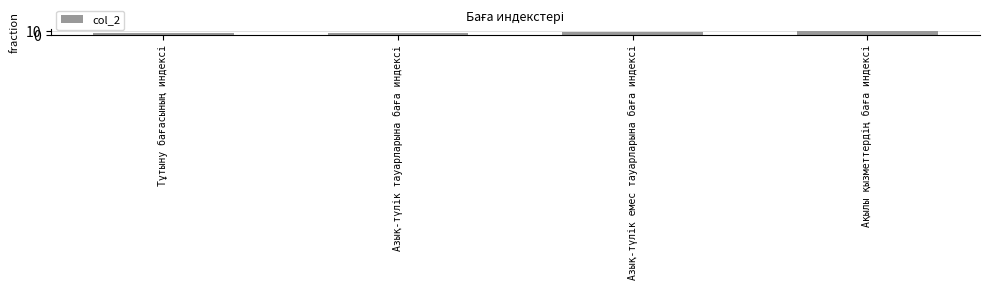

Reading left to right, transcribe all the data shown in this chart.

5	6	9	12